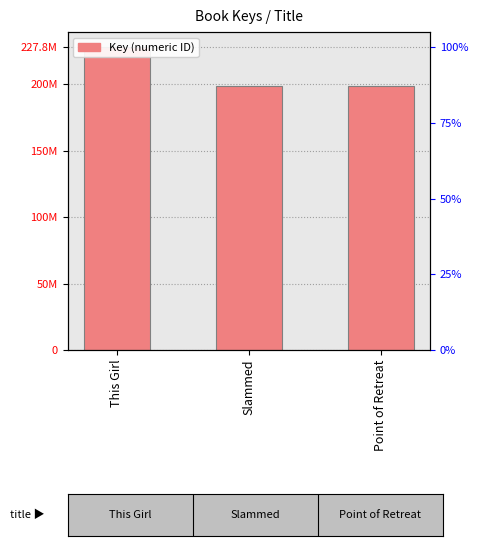

How many distinct data groups are displayed?

1